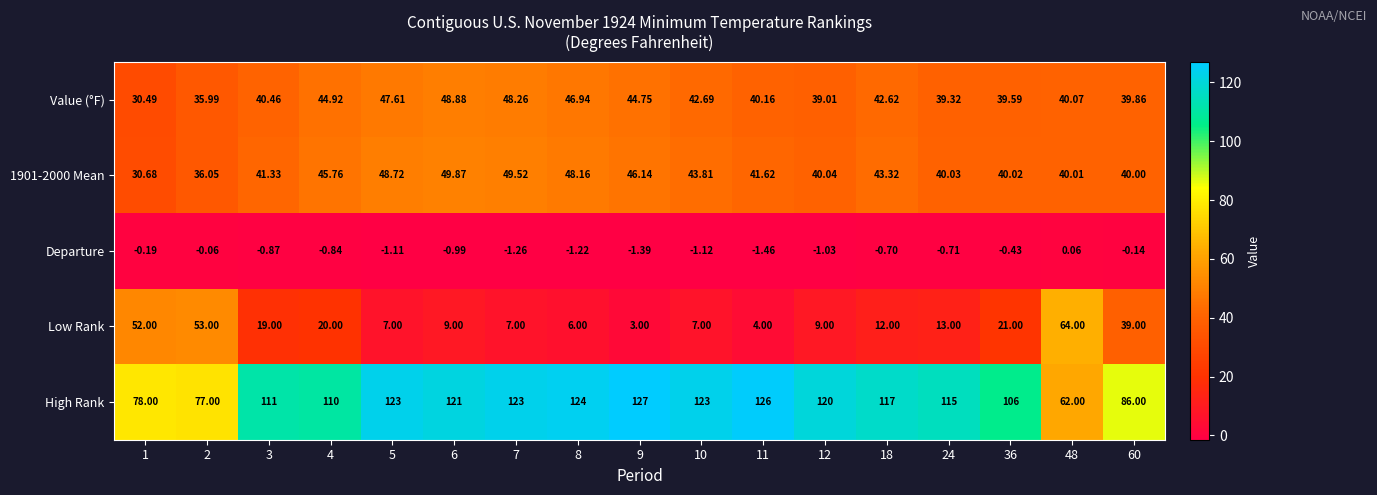

Which series has the largest total across all categories?

High Rank